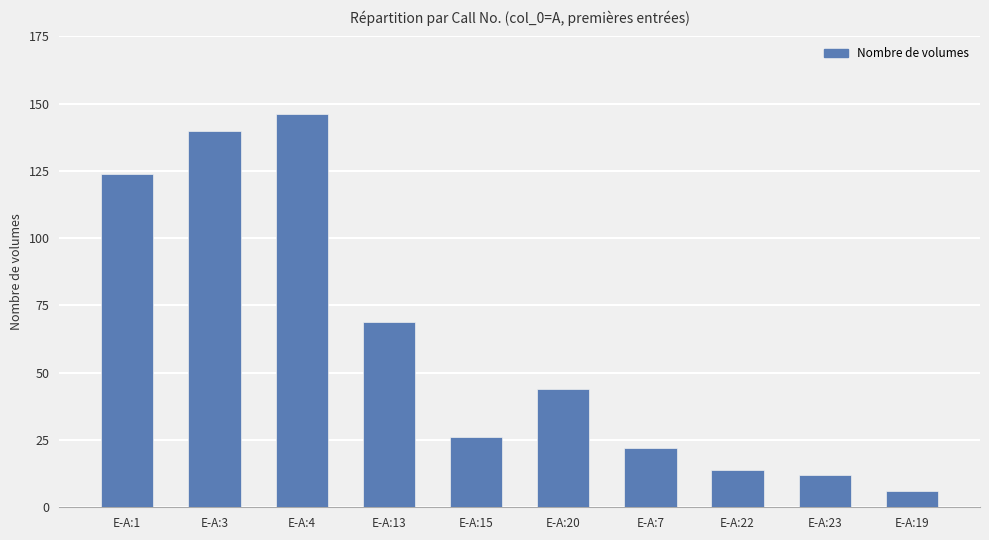

Are the bars grouped side by side (vs. stacked)?

No